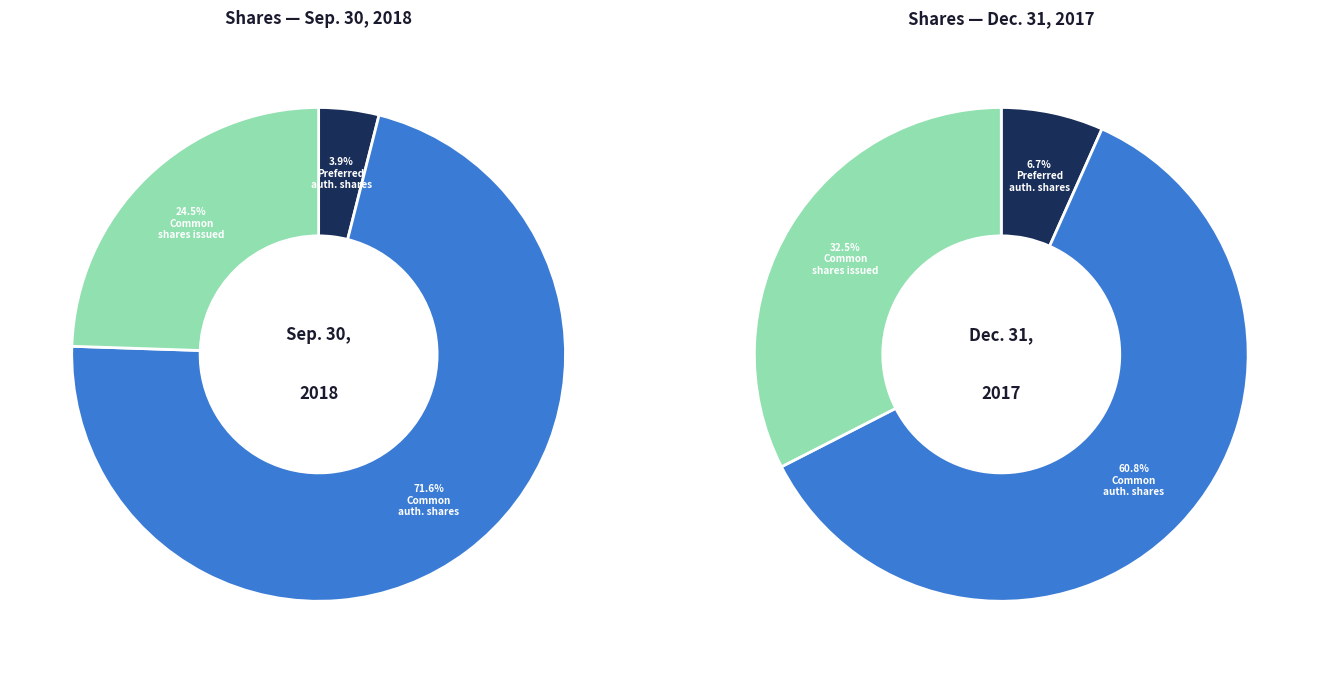

Which slice is the largest?

Common stock, authorized shares